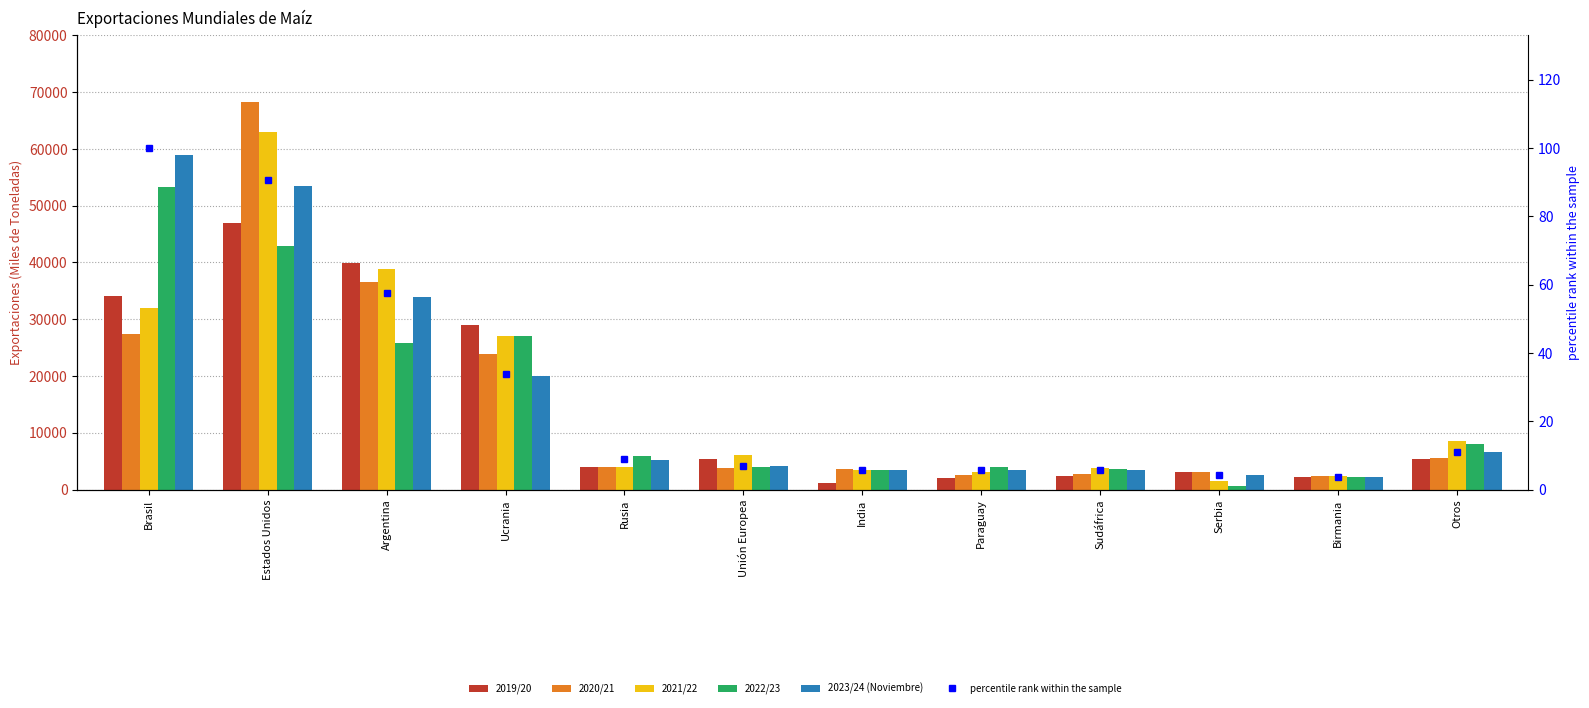

What is the minimum value shown in the chart?

3.7